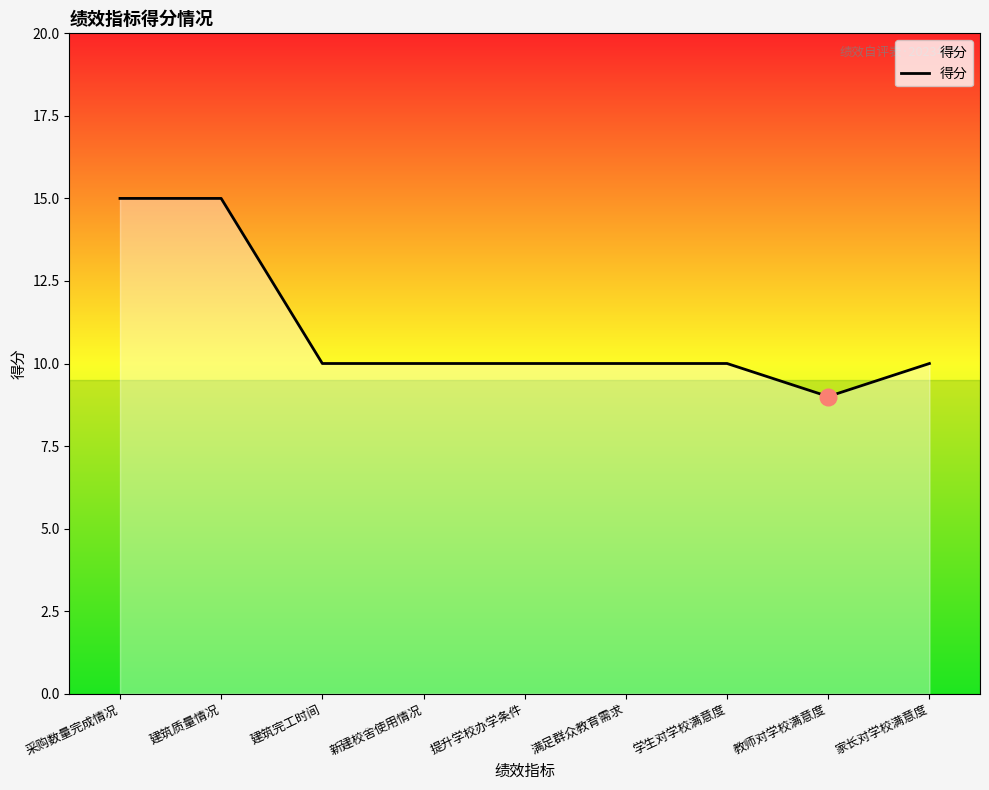

What is the minimum value shown in the chart?

9